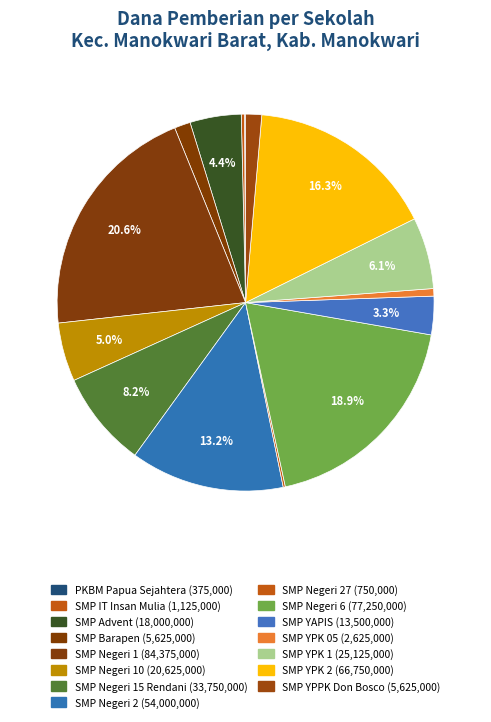

How many segments does this pie chart have?

15